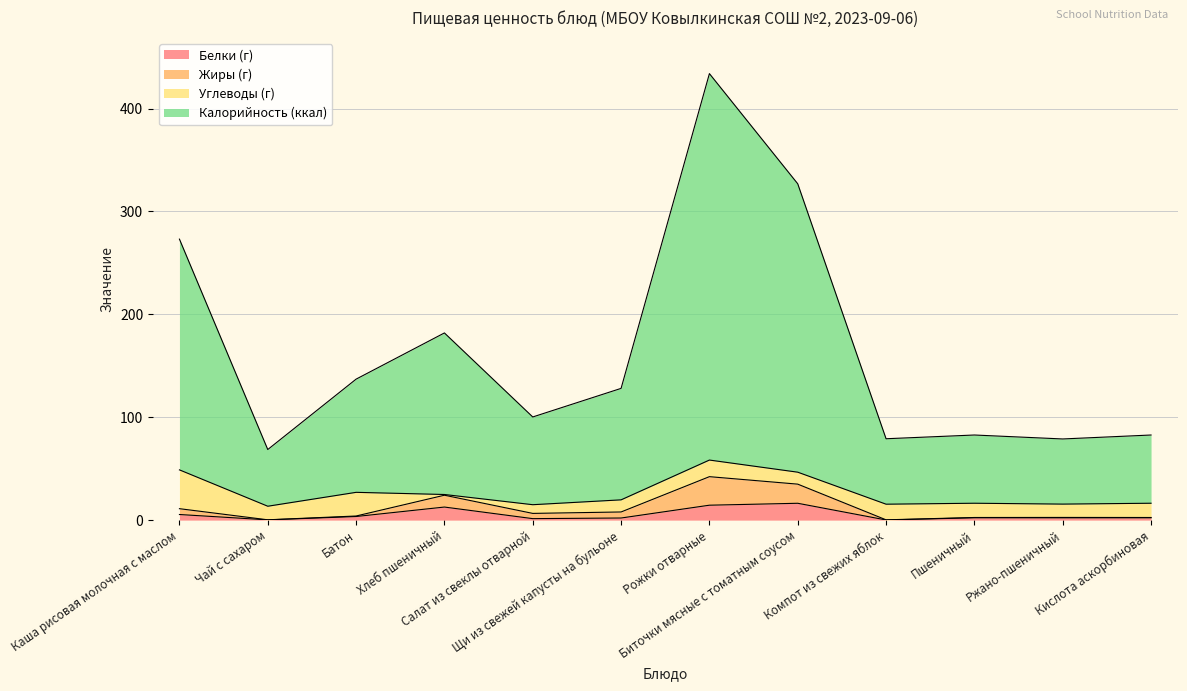

True or false: Калорийность (ккал) and Жиры (г) cross at least once.

False